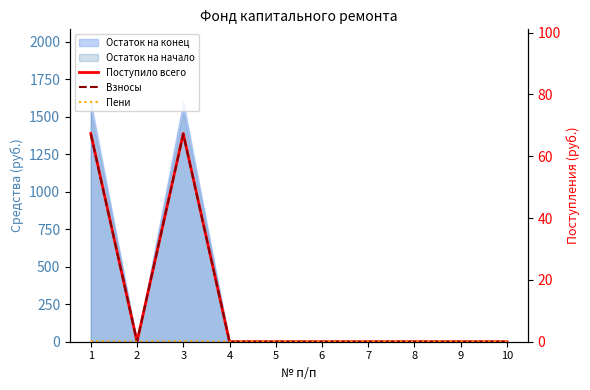

Reading right to left, list all the values displayed in this chart.

Поступило всего: 10=0.0	9=0.0	8=0.0	7=0.0	6=0.0	5=0.0	4=0.0	3=67.4	2=0.0	1=67.4
Взносы: 10=0.0	9=0.0	8=0.0	7=0.0	6=0.0	5=0.0	4=0.0	3=67.2	2=0.0	1=67.2
Пени: 10=0.0	9=0.0	8=0.0	7=0.0	6=0.0	5=0.0	4=0.0	3=0.2	2=0.0	1=0.2